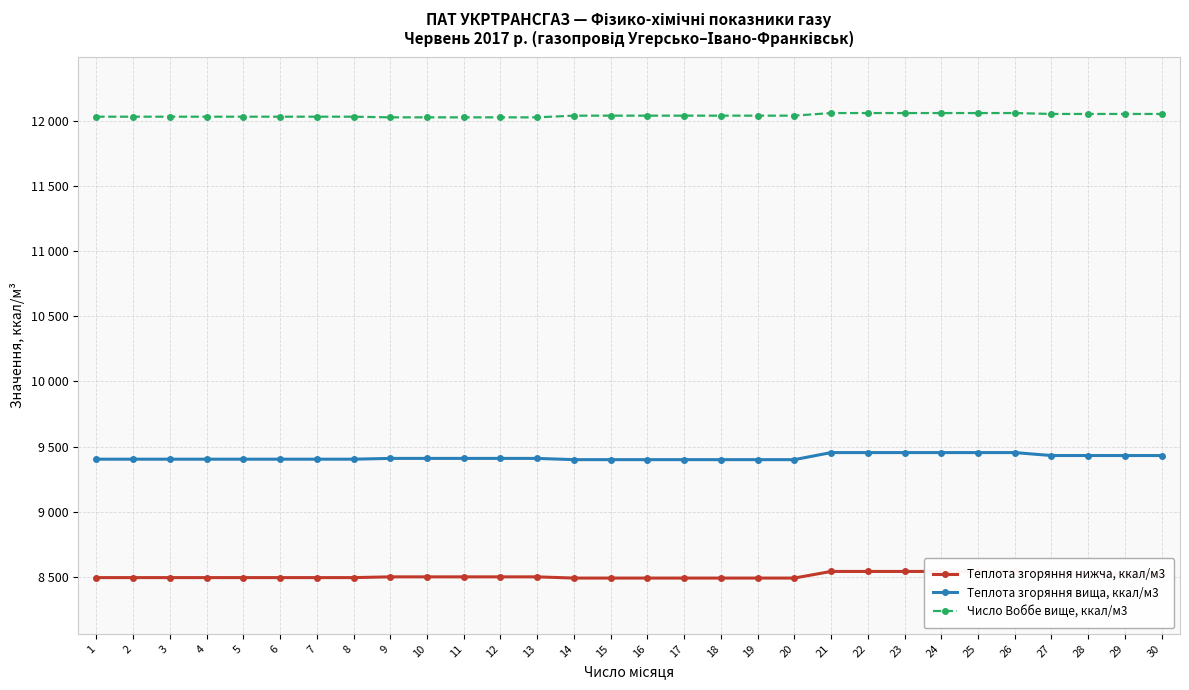

True or false: Теплота згоряння нижча, ккал/м3 and Теплота згоряння вища, ккал/м3 intersect in this chart.

False